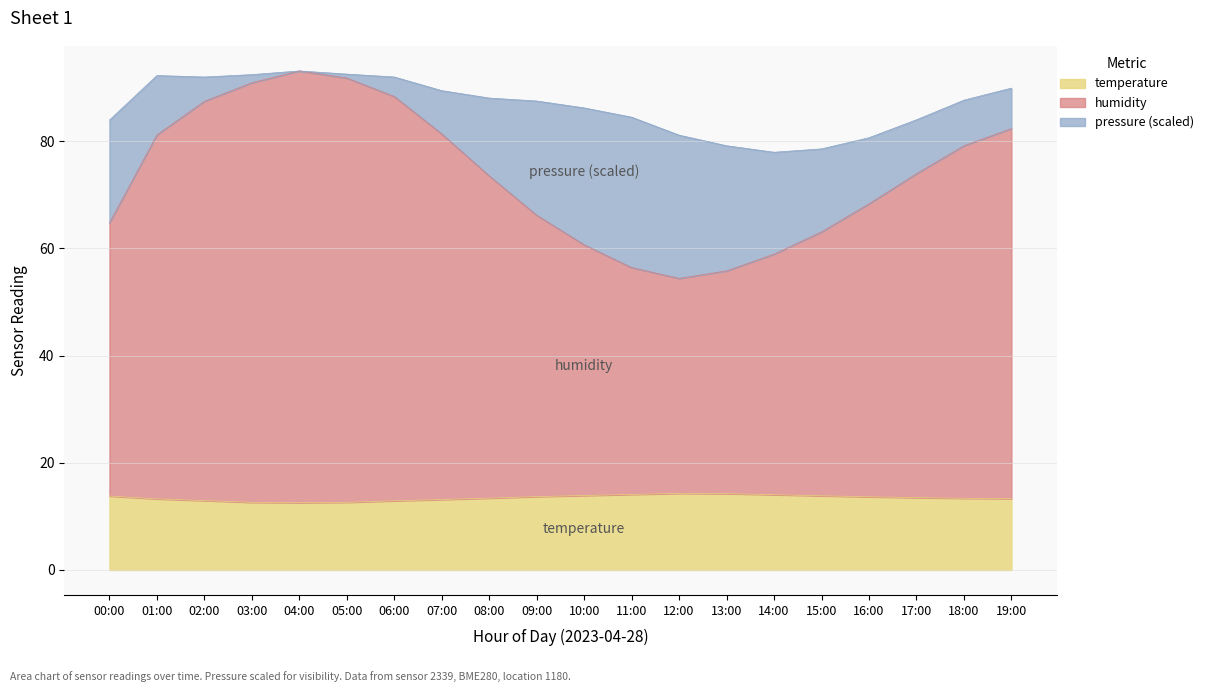

In humidity, how many points are lower than both neighbors (excluding endpoints)?

1